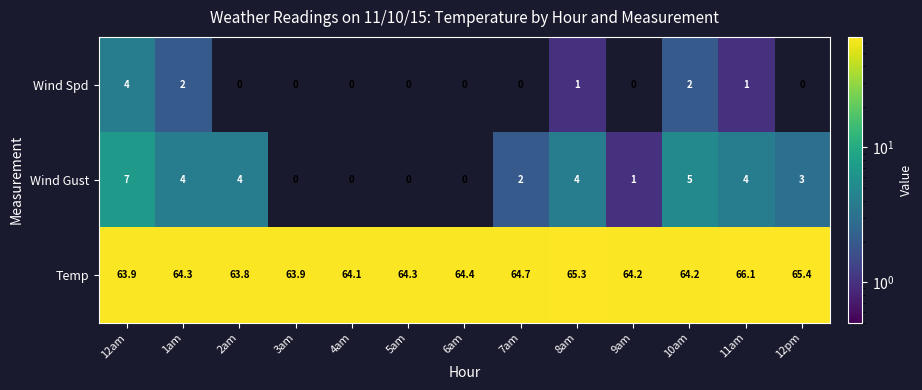

What is the difference between the maximum and second lowest values in the Temp series?

2.2